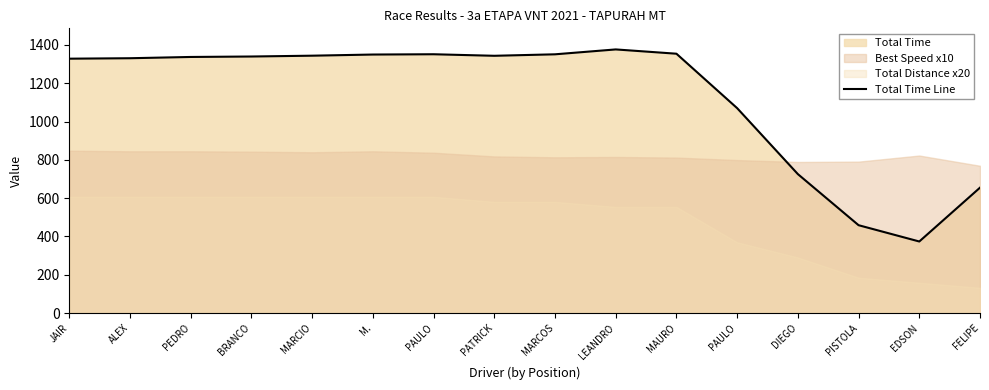

The value at ALEX is 1330.9. True or false?

True